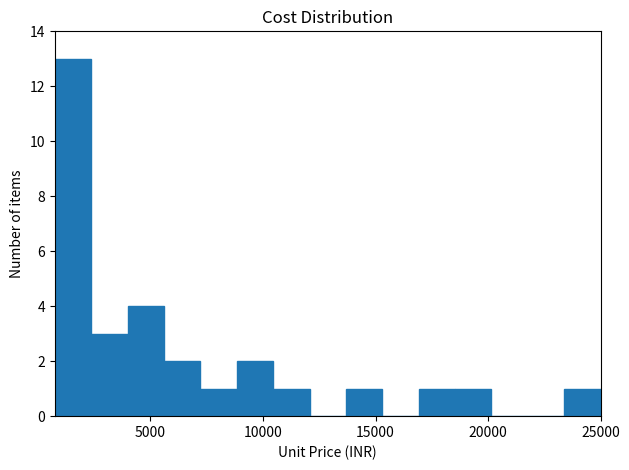

Around what value on the x-axis is the tallest bar? Give the approximate position of its centre, as read against the axis.

1500